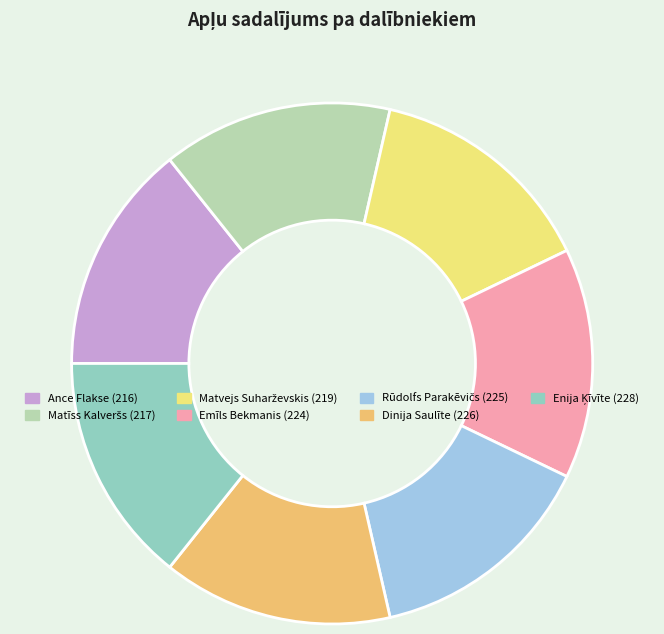

Does Emīls Bekmanis (224) represent more than half of the total?

No